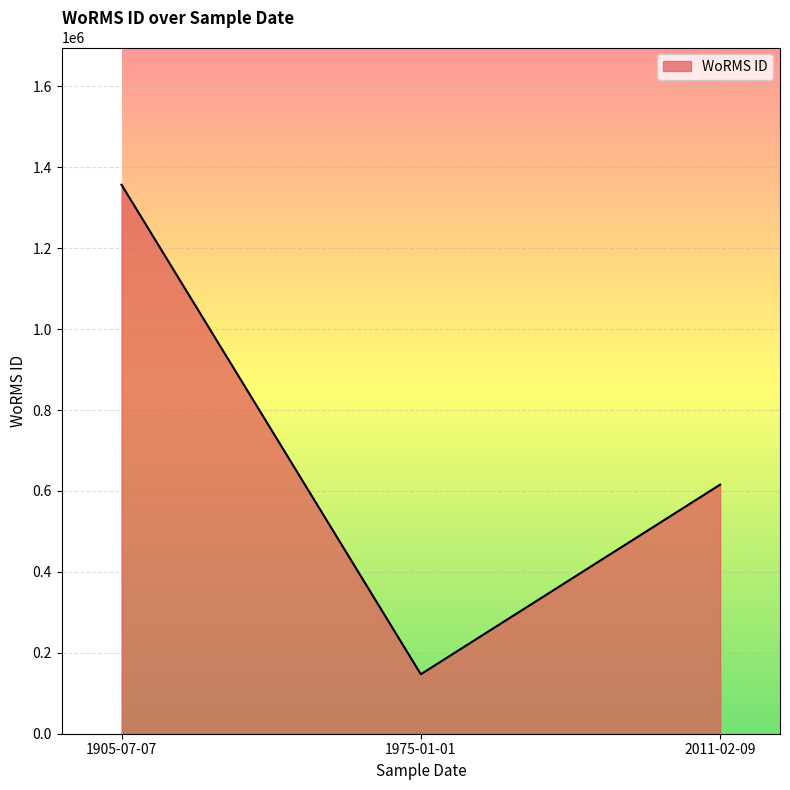

What is the approximate value at 2011-02-09?

615645